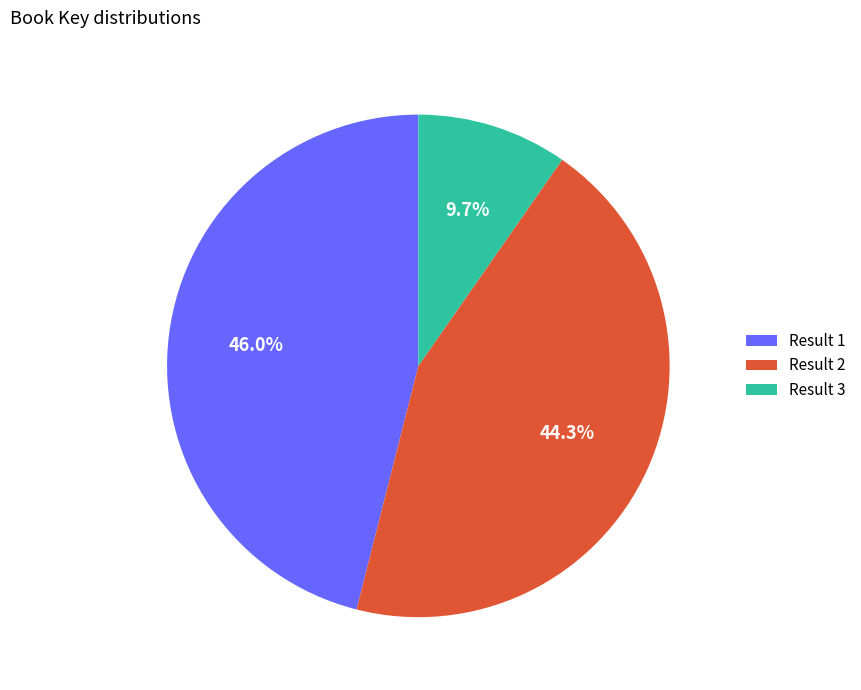

Do Result 2 and Result 1 together represent more than half of the pie?

Yes